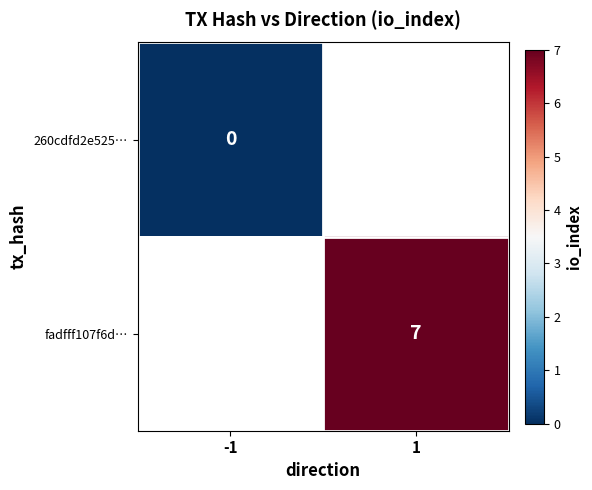

The fadfff107f6d… series shows 11 at 1. True or false?

False